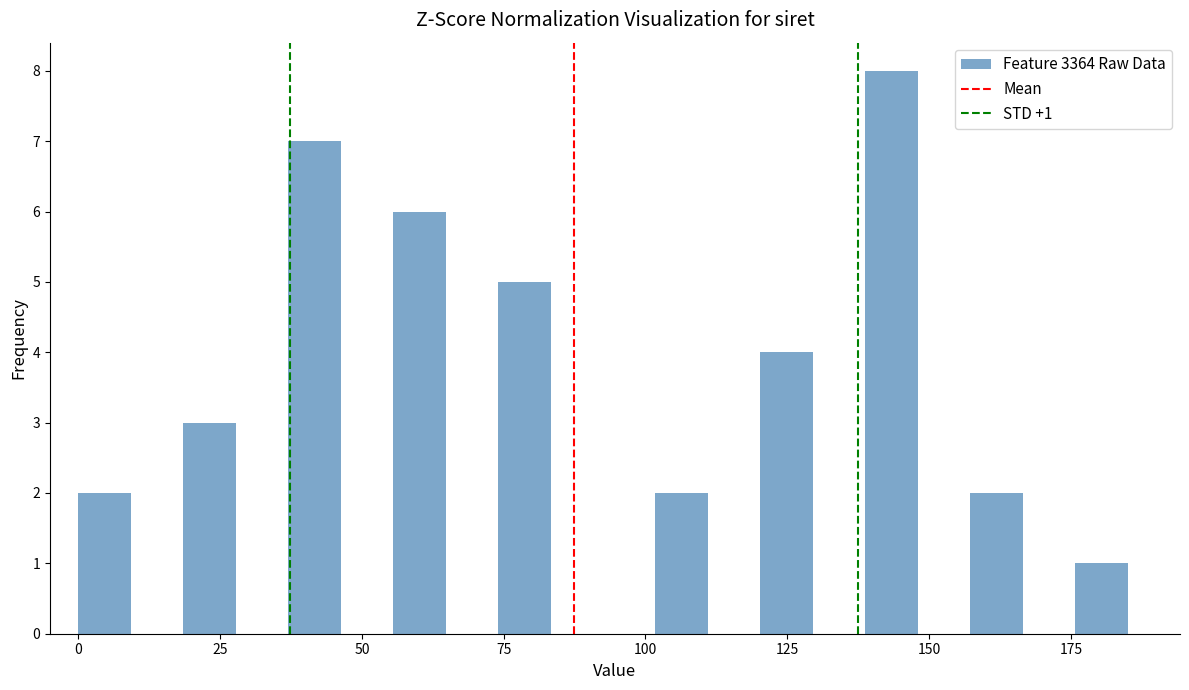

Read against the x-axis, roughly where is the centre of the tallest bar?

145